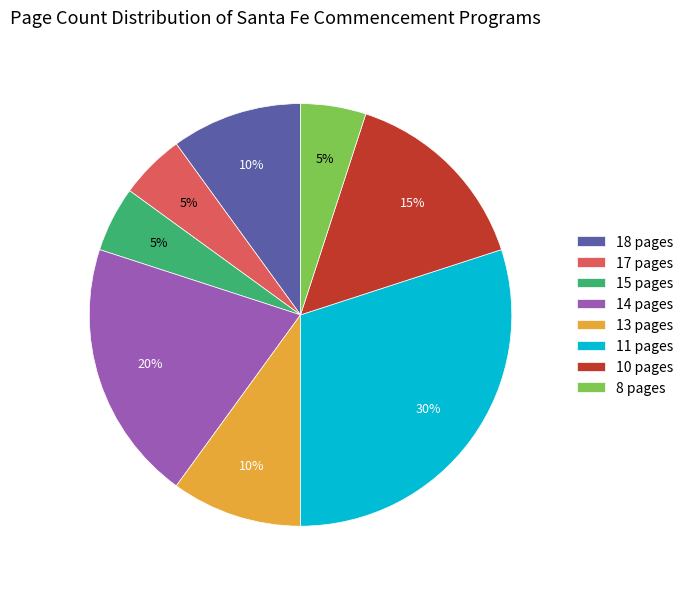

To the nearest percent, what is the average slice percentage?

12%